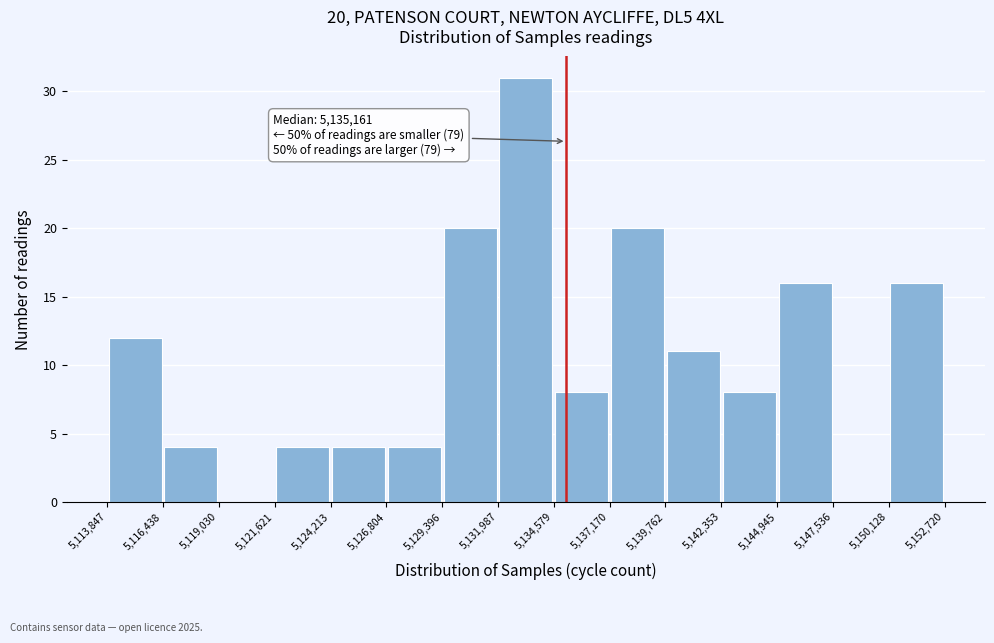

Over which range of the x-axis is the bar tallest?

5,131,987 to 5,134,579